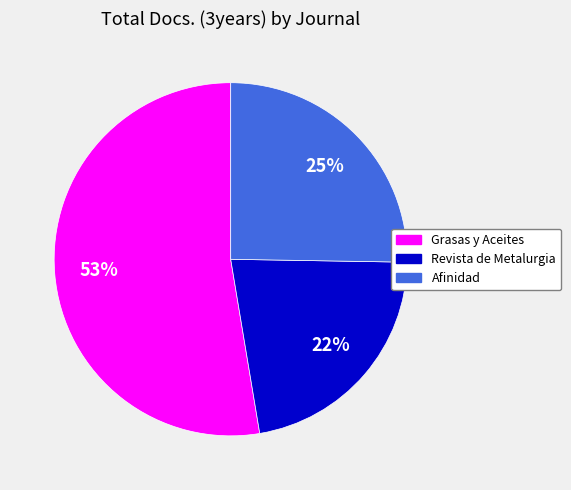

Which category has the biggest portion of the pie?

Grasas y Aceites